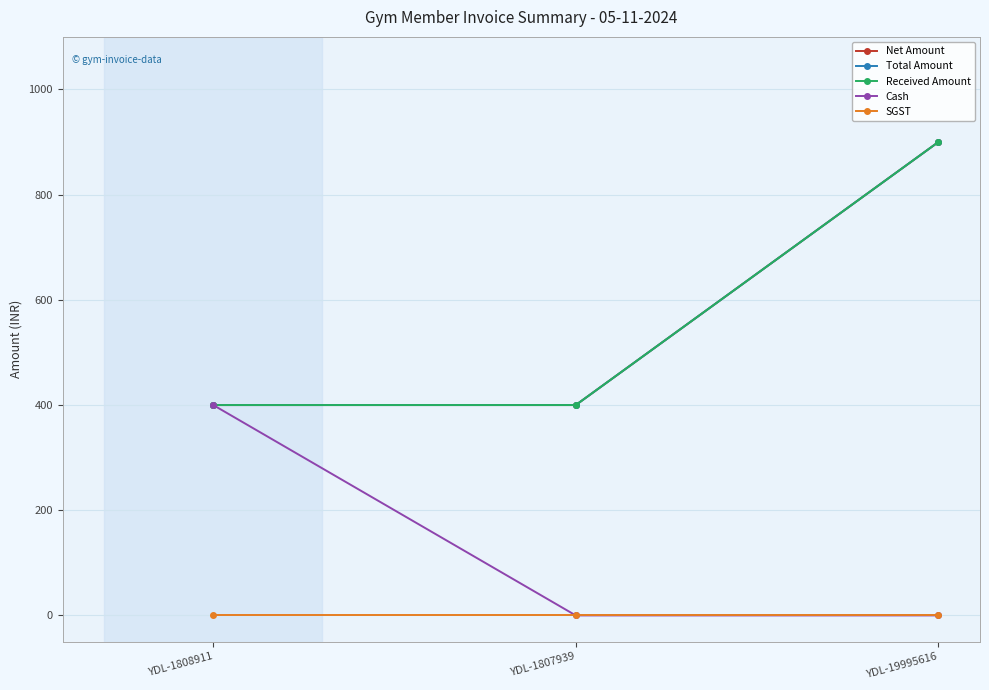

At which category is the sum across all series the highest?

YDL-19995616